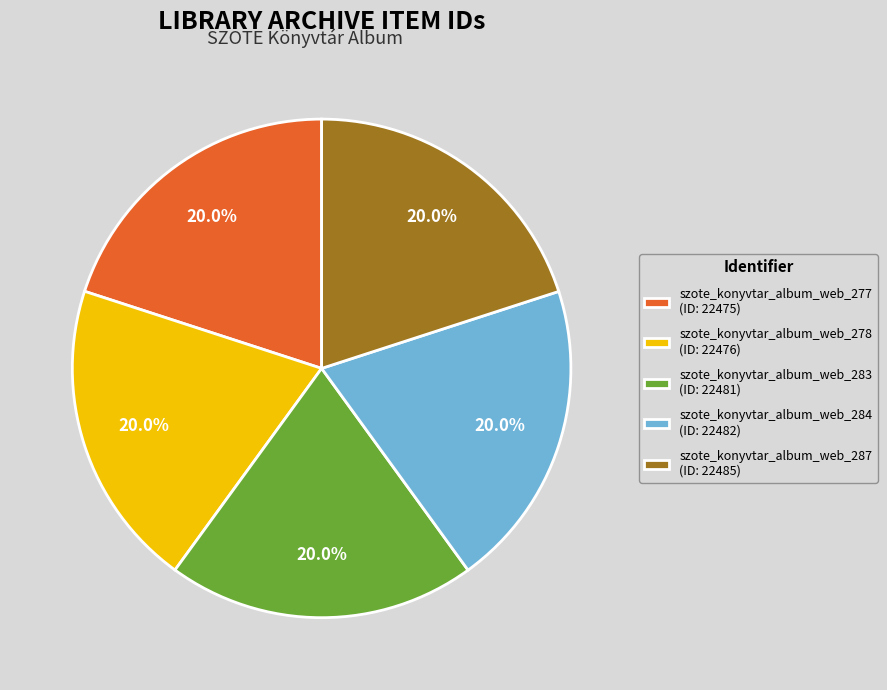

Approximately how many times larger is the value at szote_konyvtar_album_web_284 compared to szote_konyvtar_album_web_277?

1.0